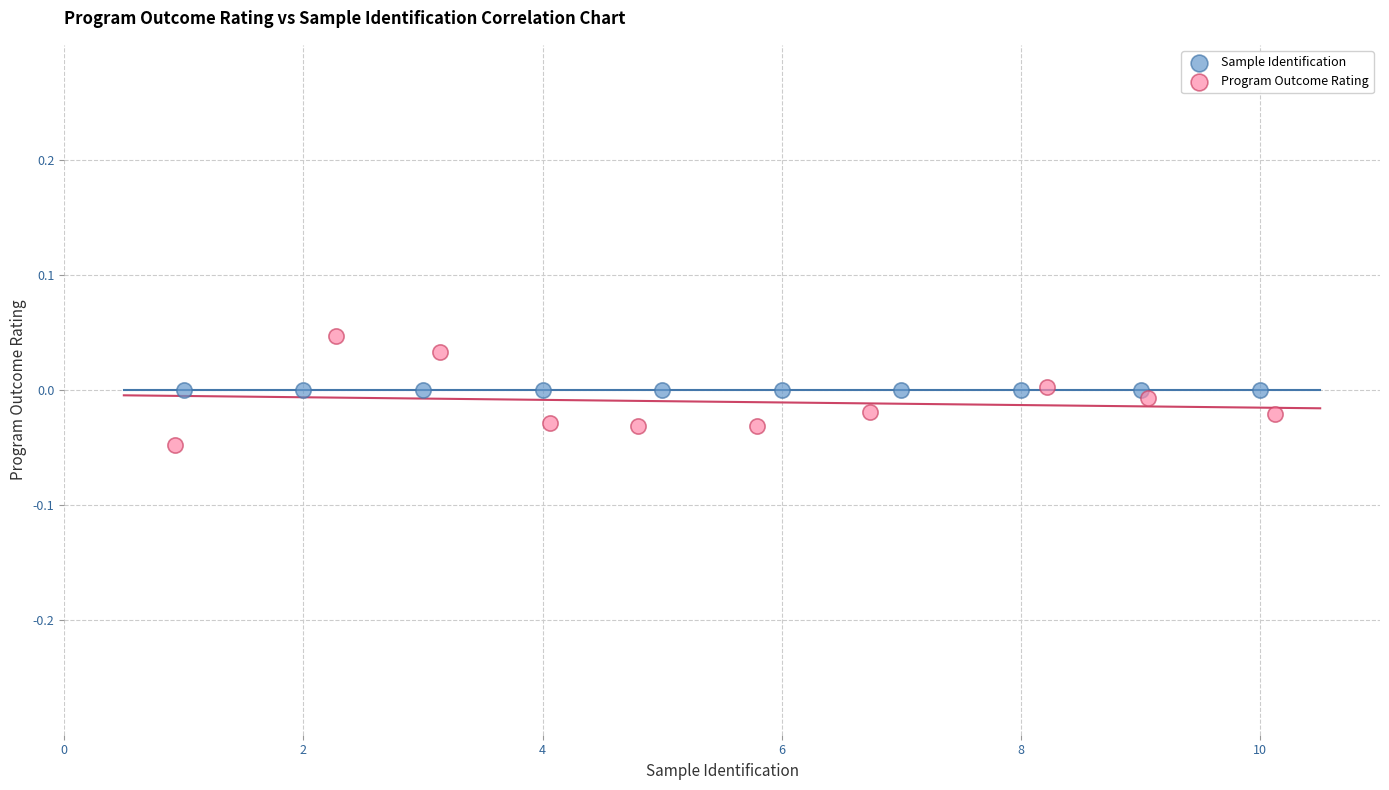

Which series reaches the minimum Y coordinate?

Program Outcome Rating